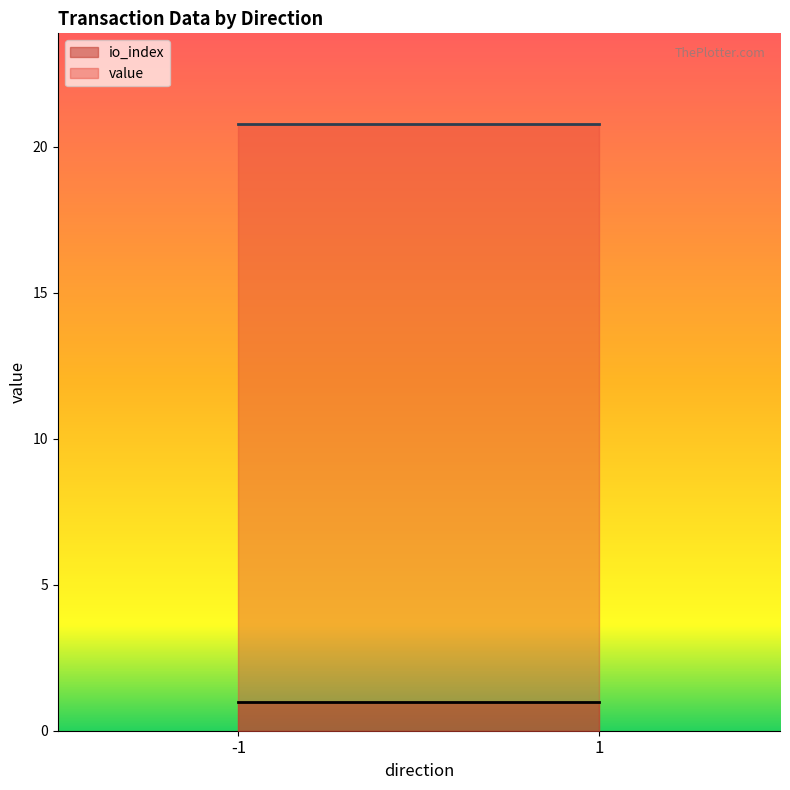

What is the sum of all io_index values?

2.0